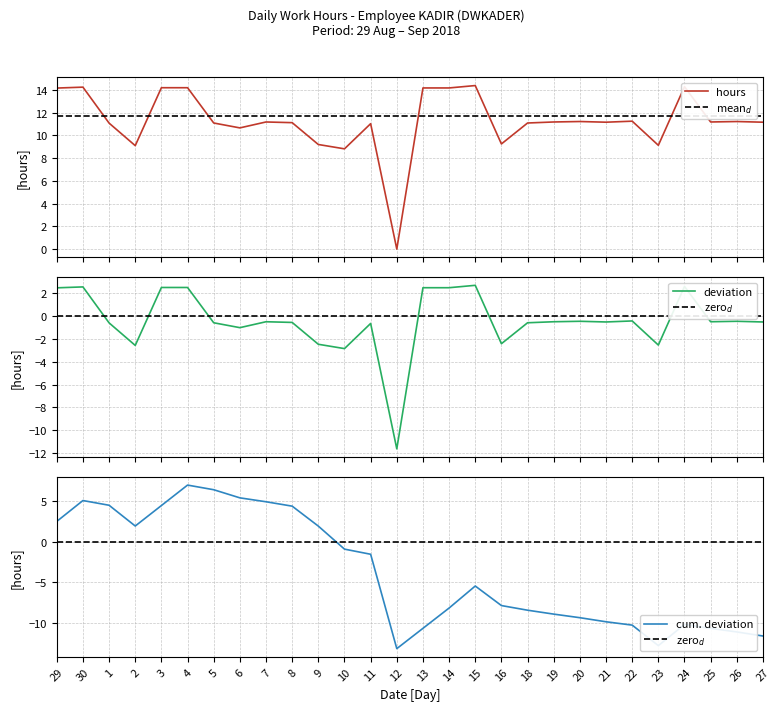

Is it true that the value at 14 is 14.2?

True